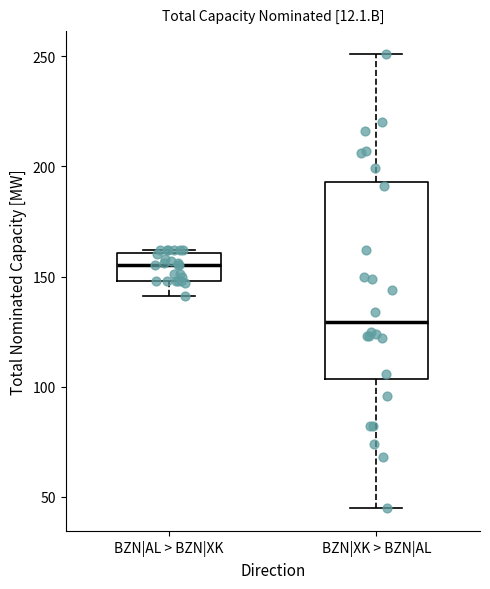

Reading left to right, read every box against the y-axis: the position of its median line, the range the box covers, and the ends of its whiskers. The values are not printed on the chart, so give them approximately, as read against the axis.

BZN|AL > BZN|XK: median 155, box 150 to 160, whiskers 140 to 160
BZN|XK > BZN|AL: median 130, box 105 to 195, whiskers 45 to 250